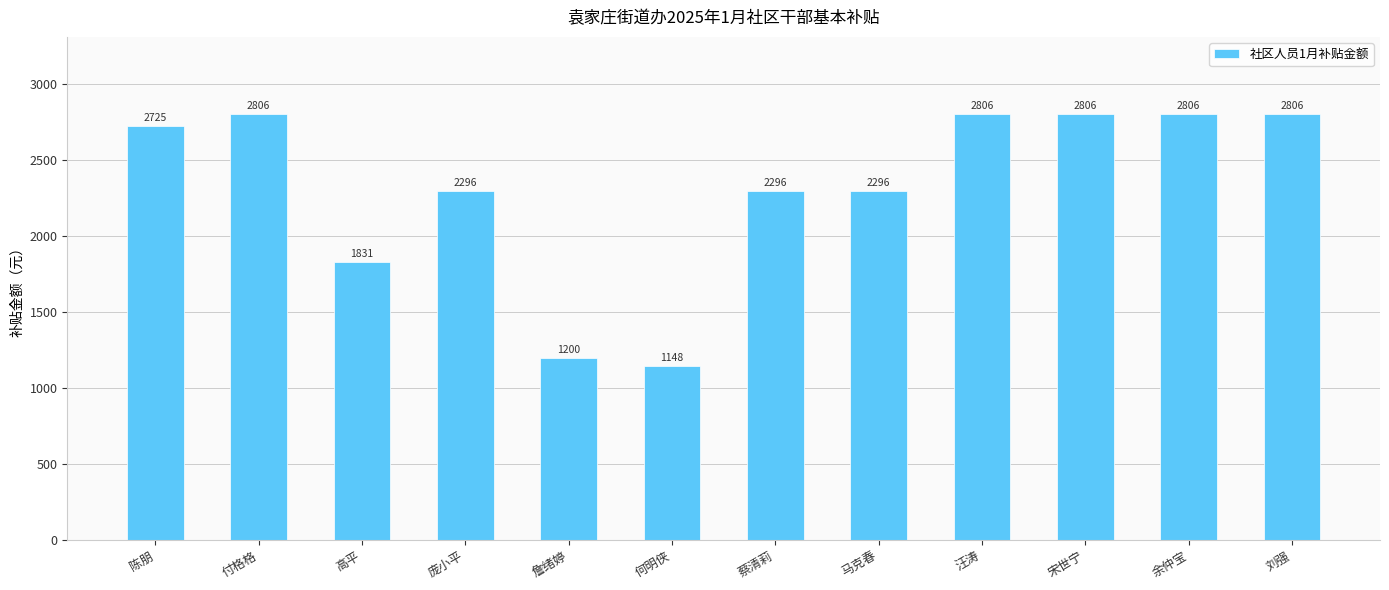

What is the change in value from 詹绪婷 to 刘强?

+1606.4